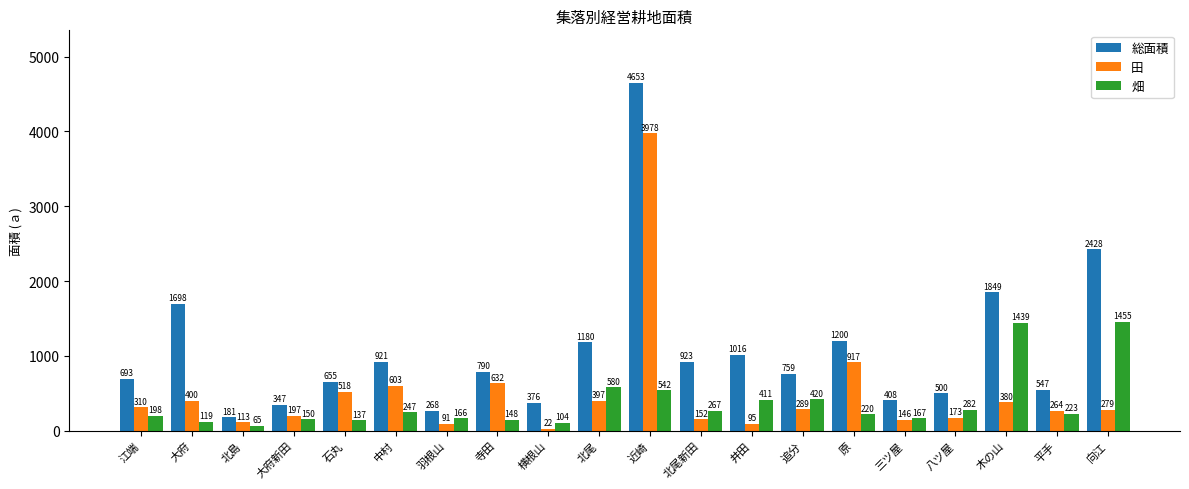

List the labels in order of 総面積 value, smallest first.

北島, 羽根山, 大府新田, 横根山, 三ツ屋, 八ツ屋, 平手, 石丸, 江端, 追分, 寺田, 中村, 北尾新田, 井田, 北尾, 原, 大府, 木の山, 向江, 近崎